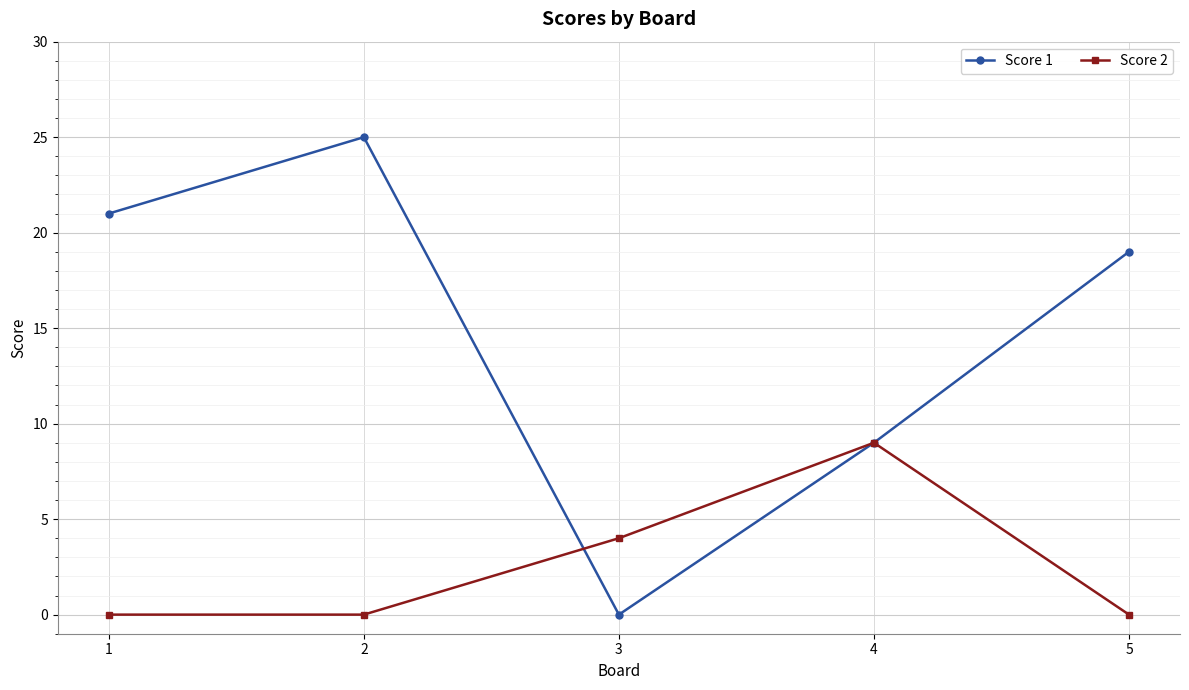

Does the chart display data point markers on the line(s)?

Yes